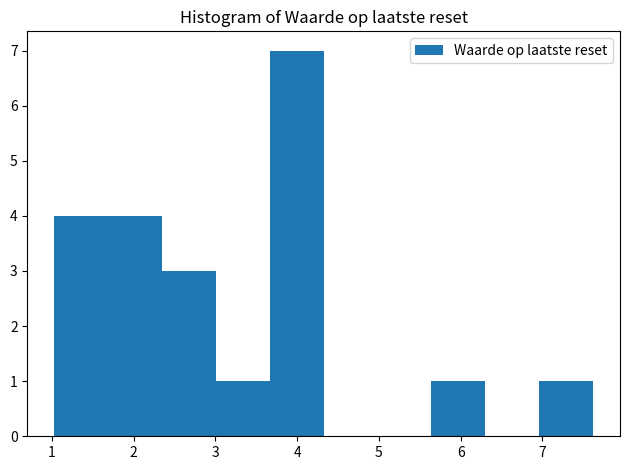

How tall is the bar that spans 7.0 to 7.6 on the x-axis? Neither the bar edges nor the heights are printed on the chart, so give them approximately, as read against the axes.

1